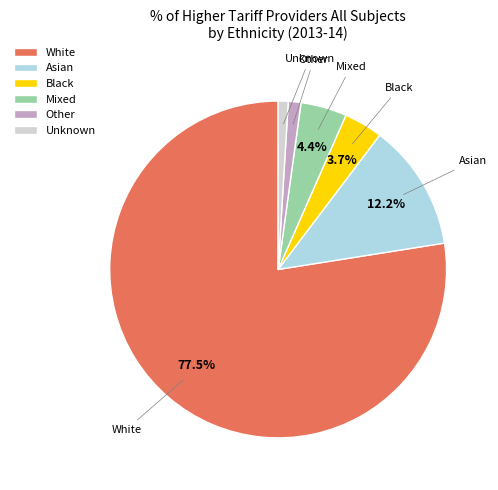

Is the sum of Other and White greater than half?

Yes